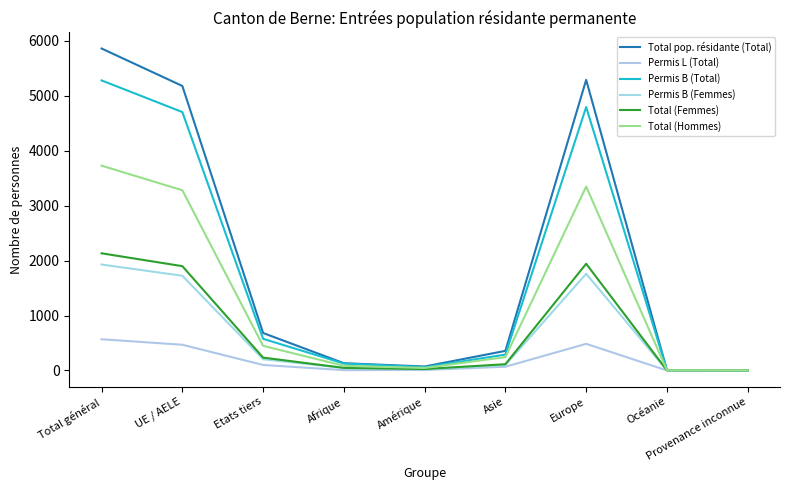

List the series in order of their peak value, highest first.

Total pop. résidante (Total), Permis B (Total), Total (Hommes), Total (Femmes), Permis B (Femmes), Permis L (Total)